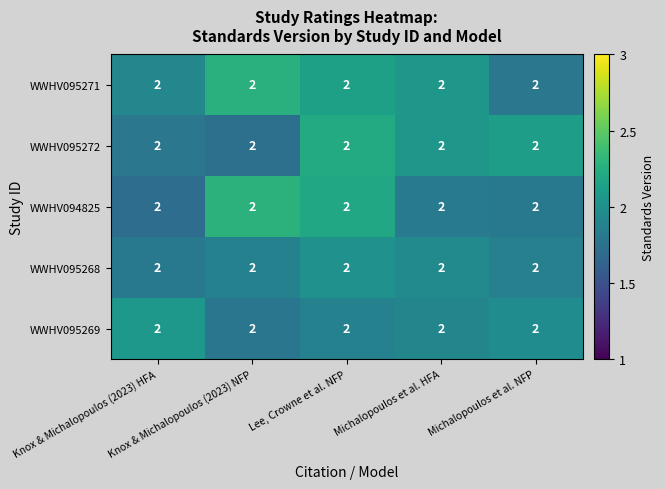

The WWHV095269 series shows 0.7 at Michalopoulos et al. NFP. True or false?

False